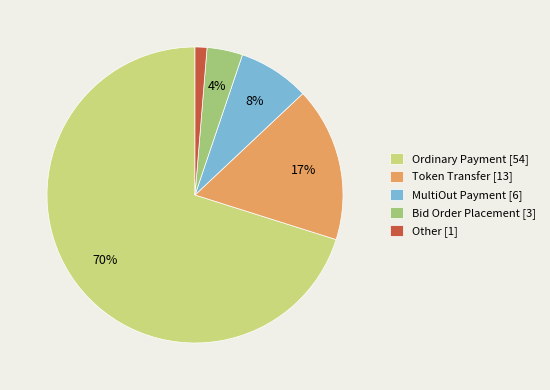

To the nearest percent, what portion does Bid Order Placement represent?

4%